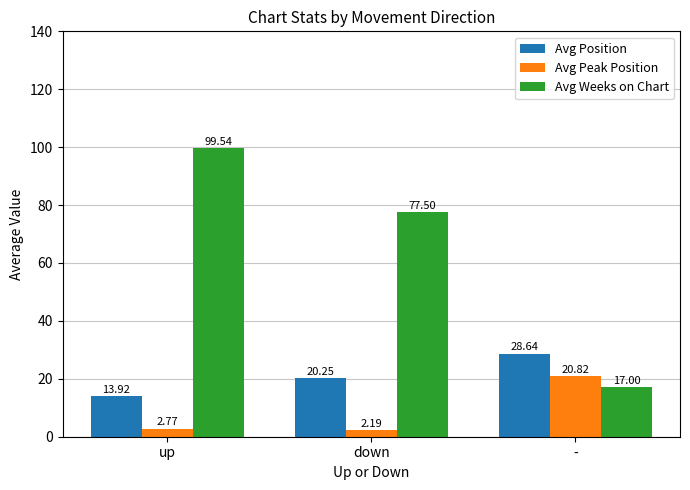

What are all the series names shown in the legend?

Avg Position, Avg Peak Position, Avg Weeks on Chart